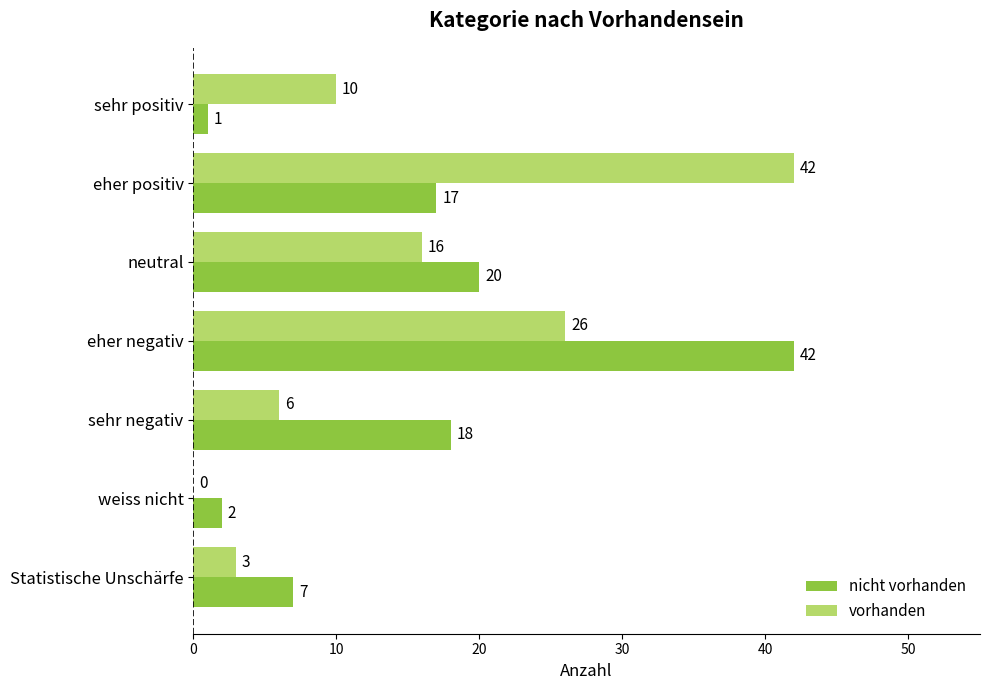

The value of vorhanden at Statistische Unschärfe is 3. True or false?

True